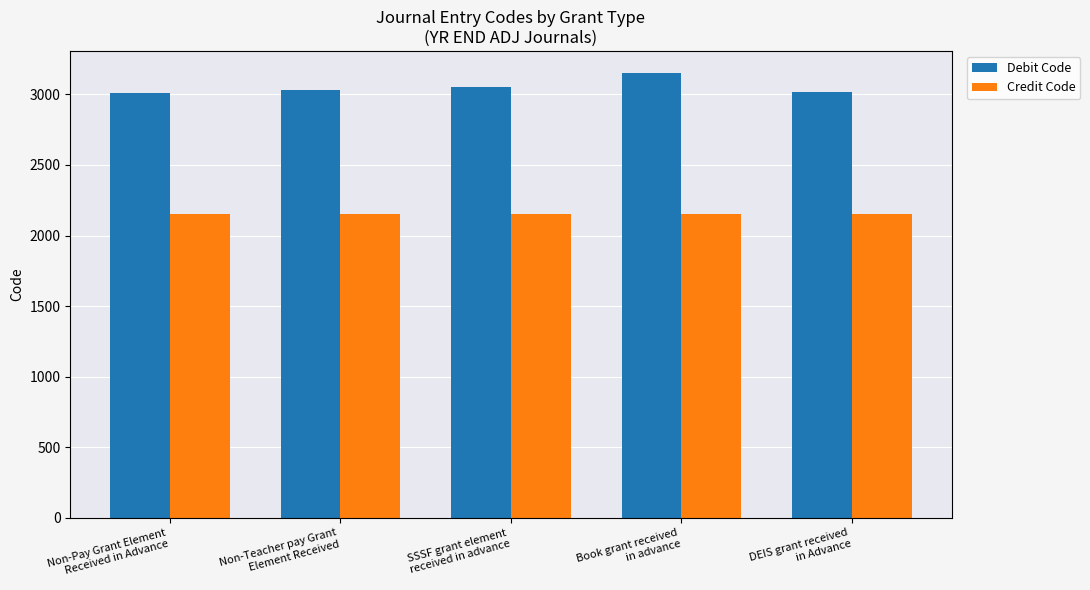

Rank the series by their average value, from highest to lowest.

Debit Code, Credit Code